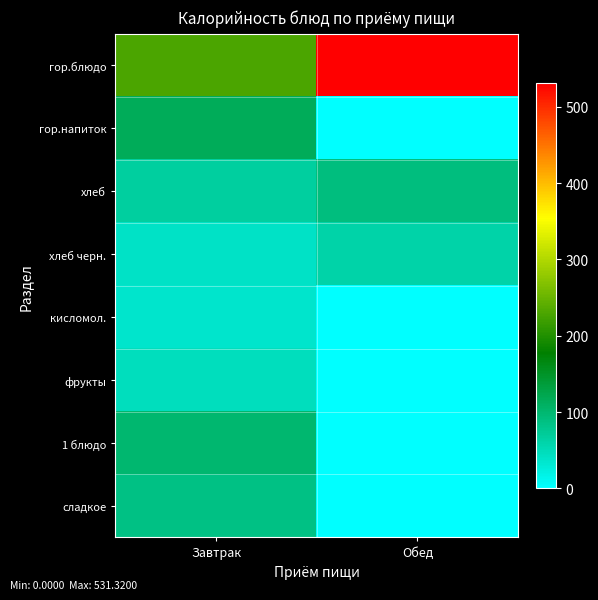

Reading left to right, what are all the values shown in this chart?

гор.блюдо: Завтрак=229.5	Обед=531.3
гор.напиток: Завтрак=116.2	Обед=0.0
хлеб: Завтрак=67.6	Обед=90.1
хлеб черн.: Завтрак=40.3	Обед=60.5
кисломол.: Завтрак=35.3	Обед=0.0
фрукты: Завтрак=46.0	Обед=0.0
1 блюдо: Завтрак=100.7	Обед=0.0
сладкое: Завтрак=86.4	Обед=0.0